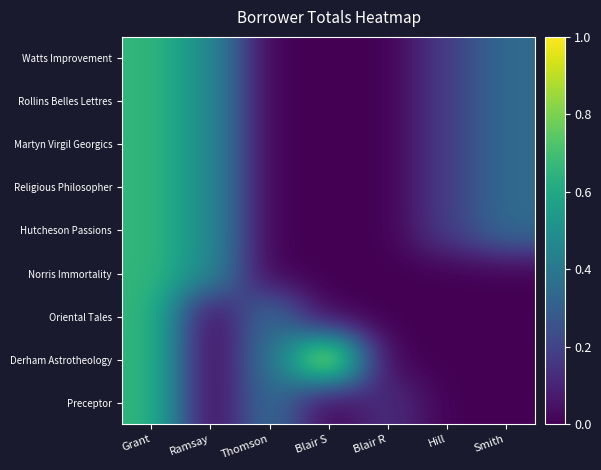

Reading left to right, what are all the values shown in this chart?

Watts Improvement: Grant=0.7	Ramsay=0.5	Thomson=0.0	Blair S=0.0	Blair R=0.0	Hill=0.2	Smith=0.3
Rollins Belles Lettres: Grant=0.7	Ramsay=0.5	Thomson=0.0	Blair S=0.0	Blair R=0.0	Hill=0.2	Smith=0.3
Martyn Virgil Georgics: Grant=0.7	Ramsay=0.5	Thomson=0.0	Blair S=0.0	Blair R=0.0	Hill=0.2	Smith=0.3
Religious Philosopher: Grant=0.7	Ramsay=0.5	Thomson=0.0	Blair S=0.0	Blair R=0.0	Hill=0.2	Smith=0.3
Hutcheson Passions: Grant=0.7	Ramsay=0.5	Thomson=0.0	Blair S=0.0	Blair R=0.0	Hill=0.2	Smith=0.3
Norris Immortality: Grant=0.7	Ramsay=0.5	Thomson=0.0	Blair S=0.0	Blair R=0.0	Hill=0.0	Smith=0.0
Oriental Tales: Grant=0.7	Ramsay=0.0	Thomson=0.4	Blair S=0.0	Blair R=0.0	Hill=0.0	Smith=0.0
Derham Astrotheology: Grant=0.7	Ramsay=0.0	Thomson=0.4	Blair S=1.0	Blair R=0.0	Hill=0.0	Smith=0.0
Preceptor: Grant=0.7	Ramsay=0.0	Thomson=0.4	Blair S=0.0	Blair R=0.1	Hill=0.0	Smith=0.0